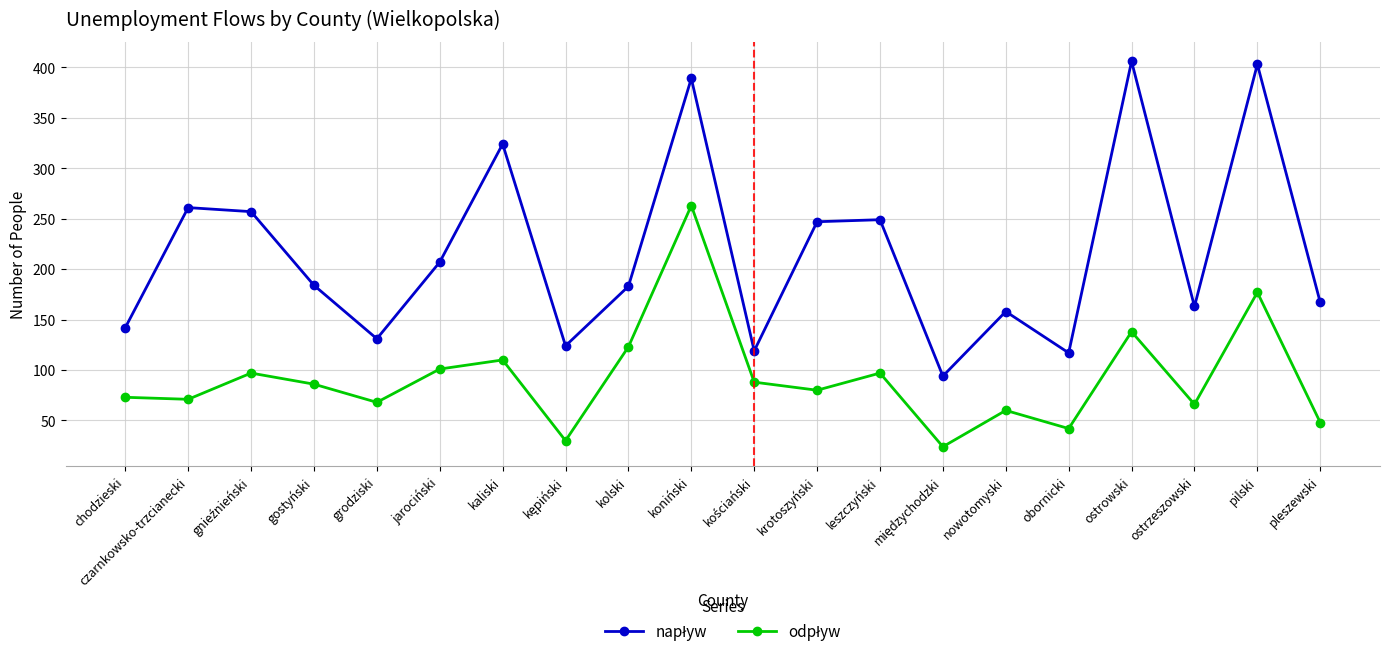

What is the total value across all series at leszczyński?

346